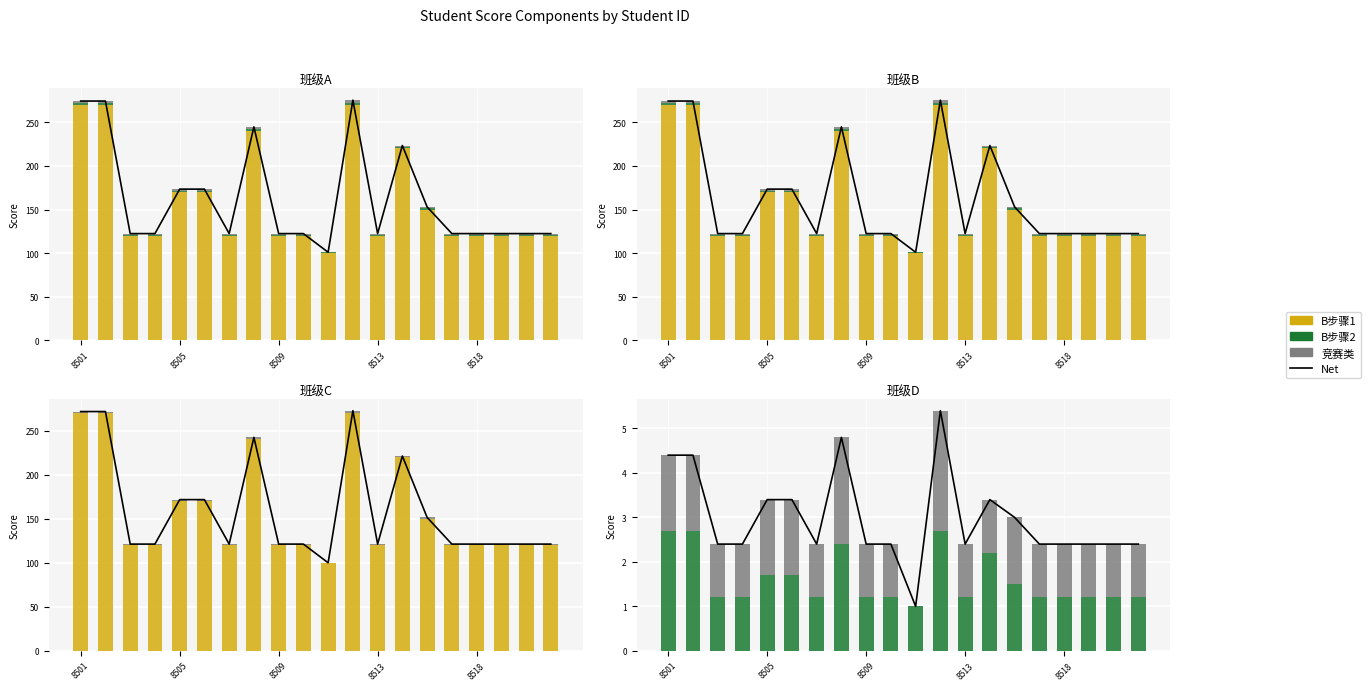

Which series has the widest spread of values?

B步骤1